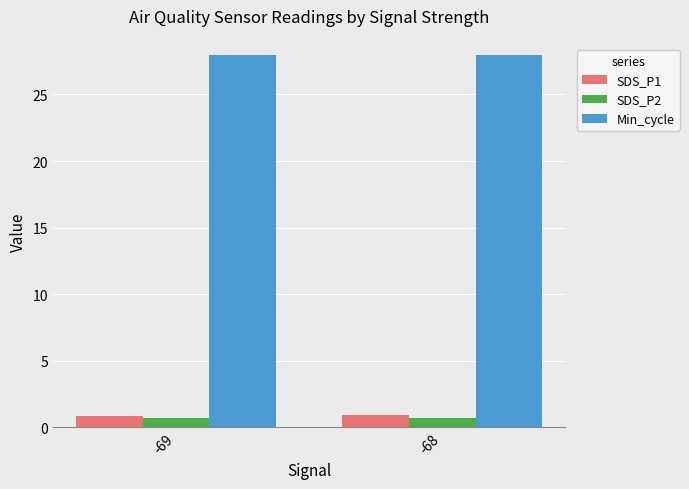

What is the value of the Min_cycle bar at the 1st from the left?

28.0